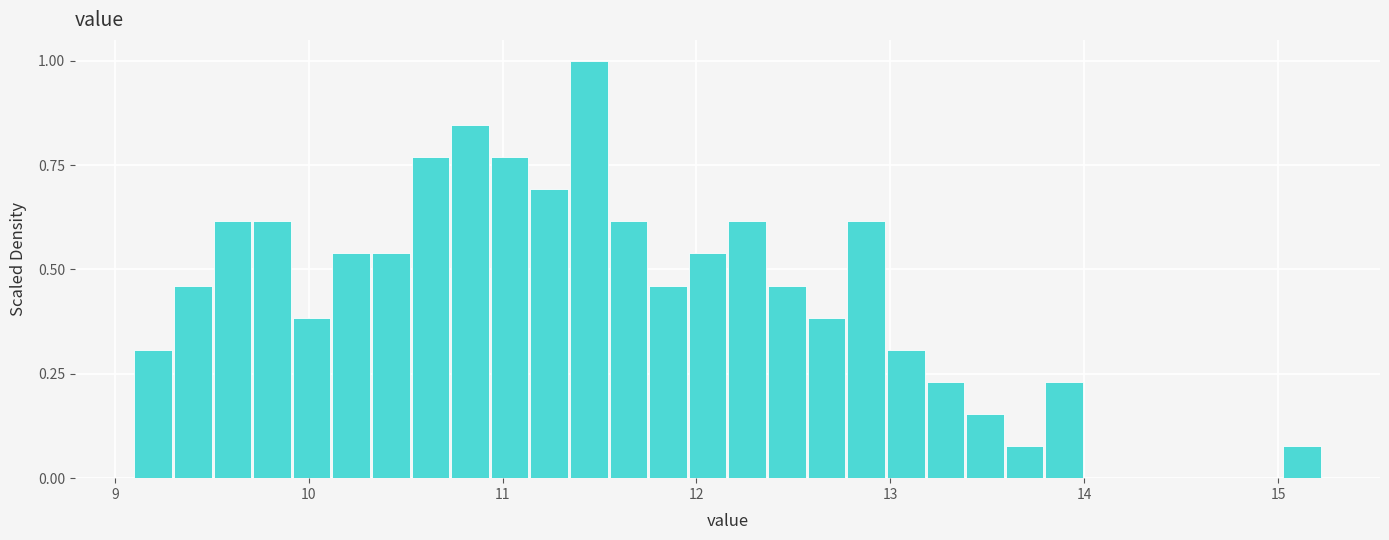

Read against the x-axis, roughly where is the centre of the tallest bar?

11.4